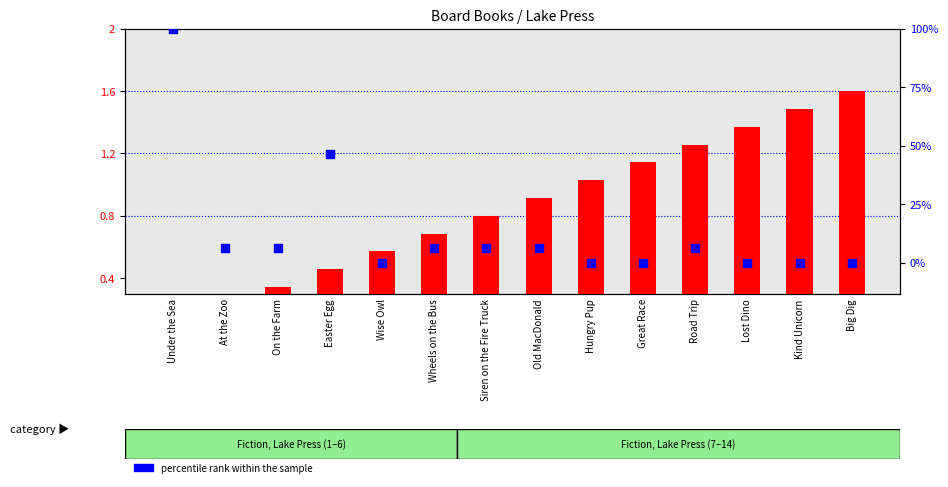

Which series reaches the maximum Y coordinate?

percentile rank within the sample